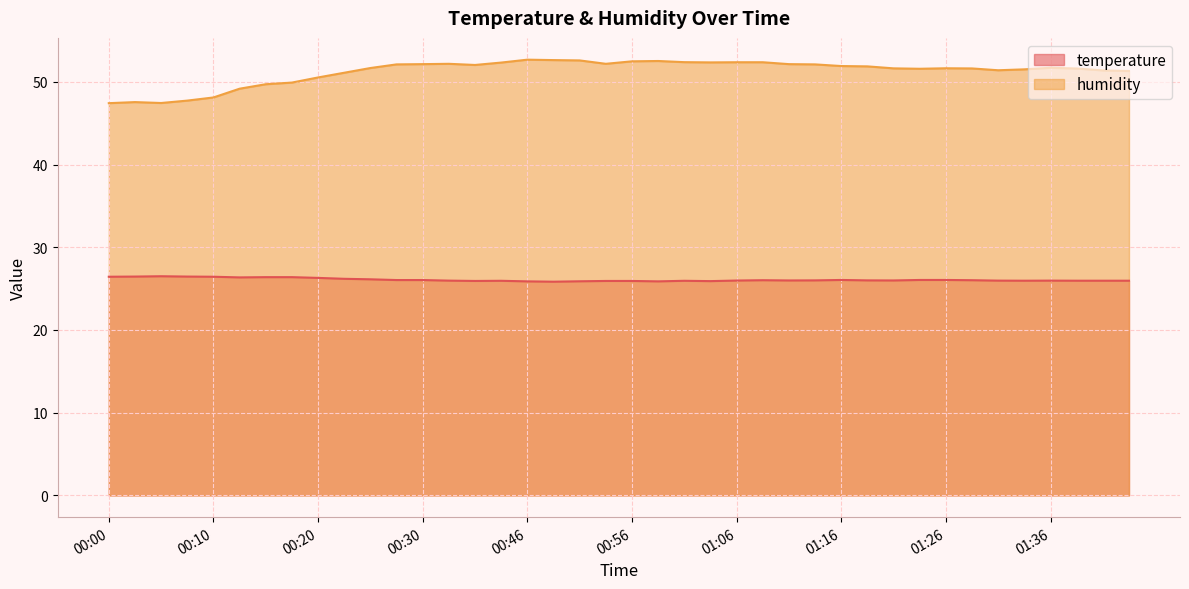

Reading left to right, extract all data points from this chart.

temperature: 00:00=26.4	00:03=26.5	00:05=26.5	00:08=26.5	00:10=26.4	00:12=26.4	00:15=26.4	00:17=26.4	00:20=26.3	00:22=26.2	00:25=26.1	00:27=26.0	00:30=26.0	00:32=26.0	00:41=25.9	00:43=25.9	00:46=25.9	00:48=25.8	00:51=25.9	00:53=25.9	00:56=25.9	00:58=25.9	01:01=25.9	01:03=25.9	01:06=26.0	01:08=26.0	01:11=26.0	01:13=26.0	01:16=26.1	01:18=26.0	01:21=26.0	01:23=26.1	01:26=26.1	01:28=26.0	01:31=26.0	01:33=26.0	01:36=26.0	01:38=26.0	01:41=26.0	01:43=26.0
humidity: 00:00=47.4	00:03=47.6	00:05=47.5	00:08=47.7	00:10=48.1	00:12=49.2	00:15=49.7	00:17=49.9	00:20=50.5	00:22=51.1	00:25=51.7	00:27=52.1	00:30=52.1	00:32=52.2	00:41=52.0	00:43=52.3	00:46=52.7	00:48=52.6	00:51=52.6	00:53=52.2	00:56=52.5	00:58=52.5	01:01=52.4	01:03=52.4	01:06=52.4	01:08=52.4	01:11=52.1	01:13=52.1	01:16=51.9	01:18=51.9	01:21=51.6	01:23=51.6	01:26=51.6	01:28=51.6	01:31=51.4	01:33=51.5	01:36=51.7	01:38=51.6	01:41=51.4	01:43=51.3